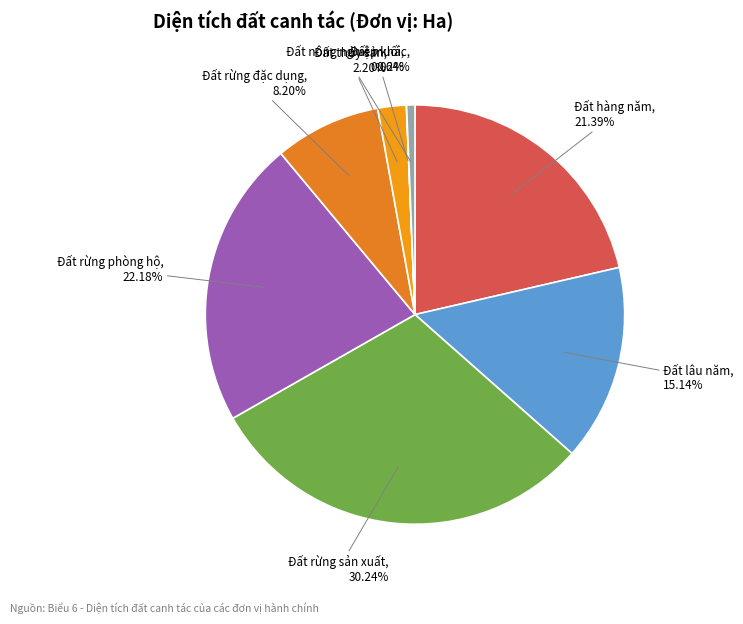

What is the largest slice in the pie chart?

Đất rừng sản xuất